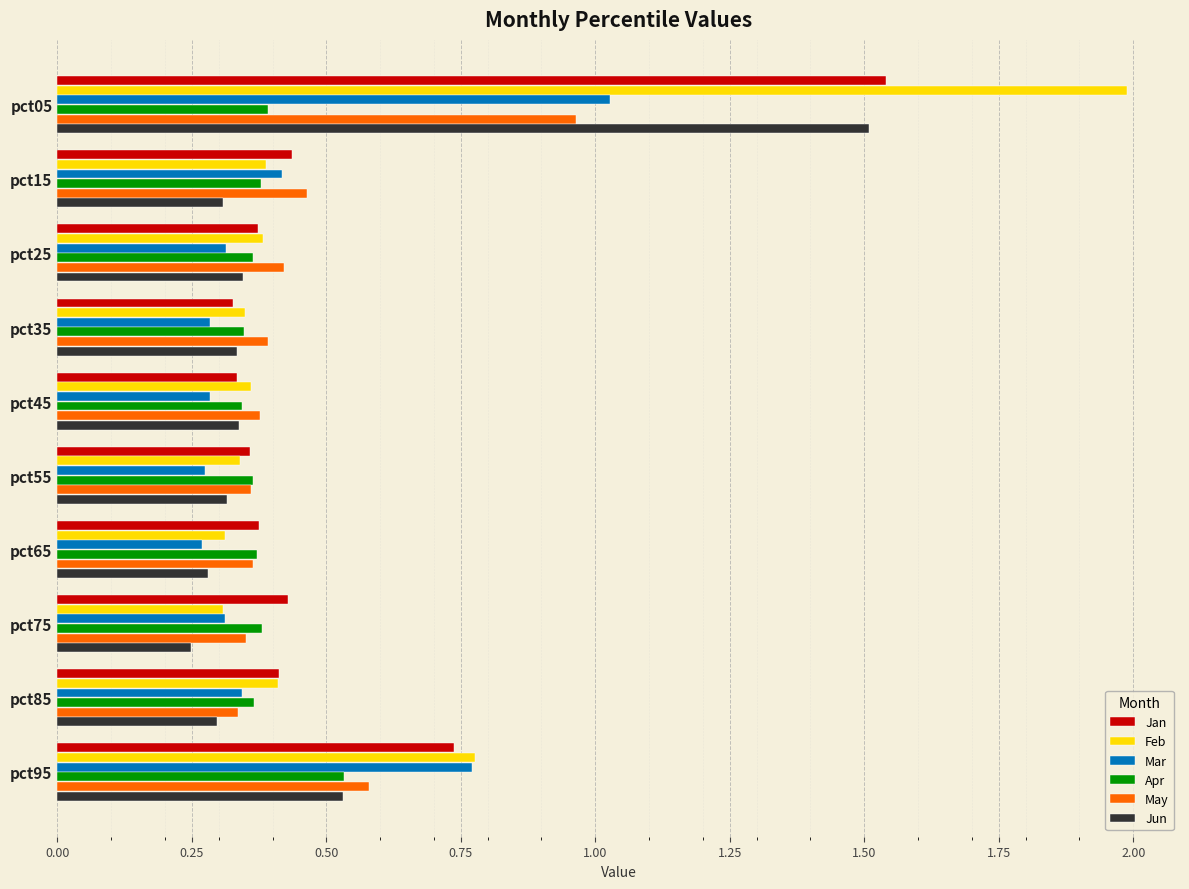

Which category has the highest value across all series?

pct05